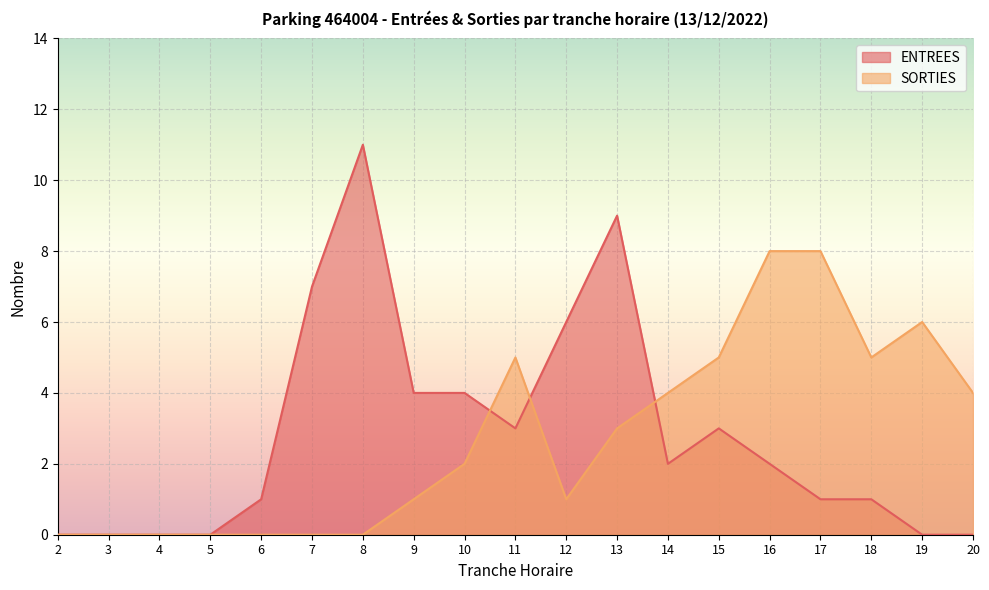

Rank the series by their average value, from lowest to highest.

SORTIES, ENTREES